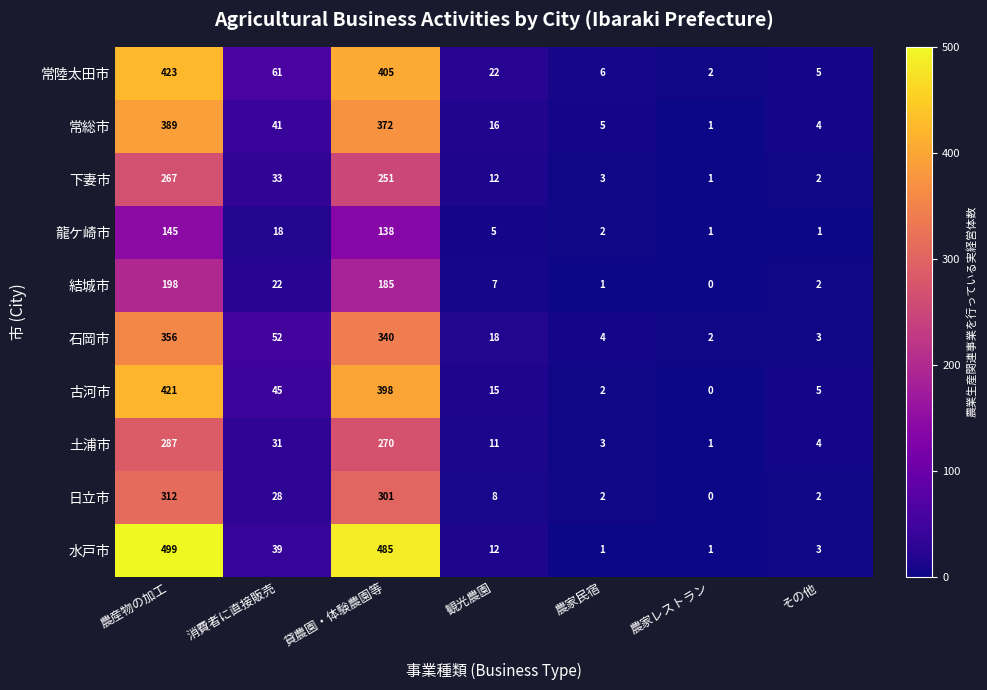

How many categories are shown in the chart?

7